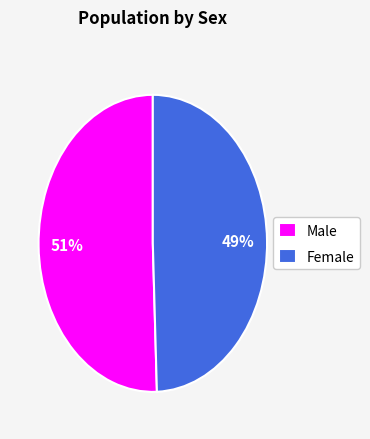

To the nearest percent, what is the combined percentage of Male and Female?

100%